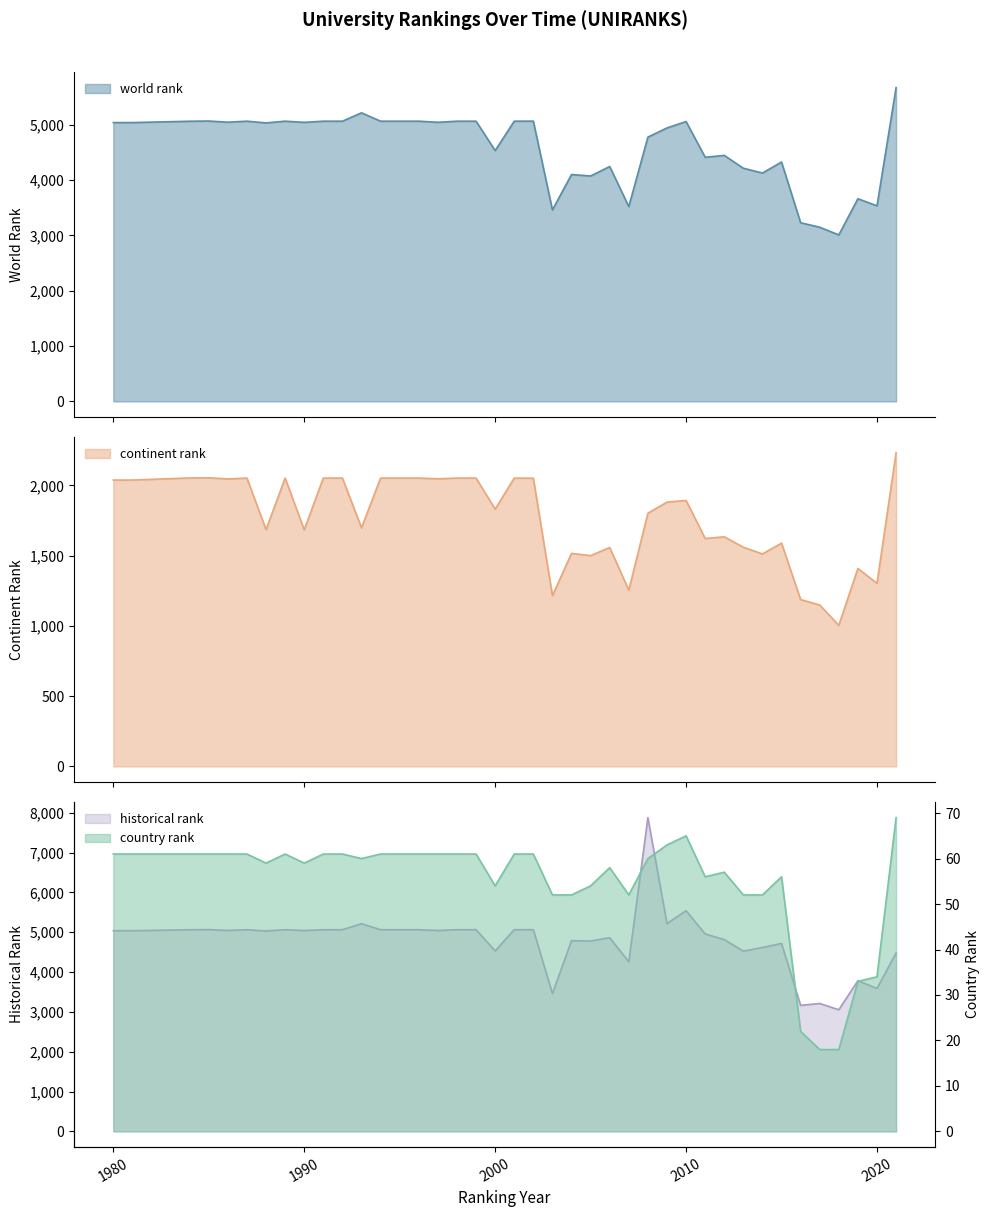

How many series are shown in this chart?

4